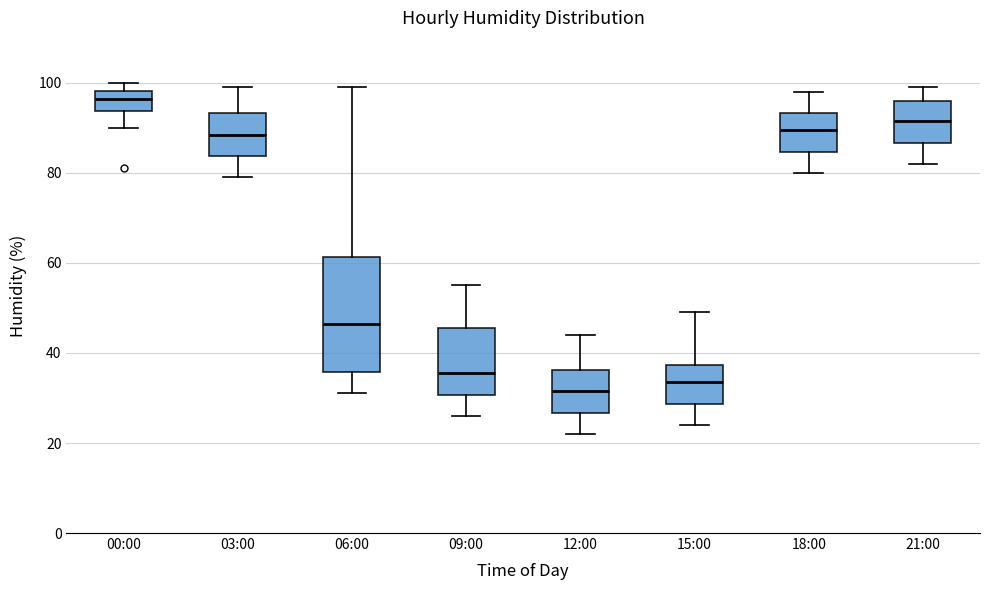

Reading left to right, read every box against the y-axis: the position of its median line, the range the box covers, and the ends of its whiskers. The values are not printed on the chart, so give them approximately, as read against the axis.

00:00: median 96, box 94 to 98, whiskers 90 to 100
03:00: median 88, box 84 to 94, whiskers 80 to 100
06:00: median 46, box 36 to 62, whiskers 32 to 100
09:00: median 36, box 30 to 46, whiskers 26 to 56
12:00: median 32, box 26 to 36, whiskers 22 to 44
15:00: median 34, box 28 to 38, whiskers 24 to 50
18:00: median 90, box 84 to 94, whiskers 80 to 98
21:00: median 92, box 86 to 96, whiskers 82 to 100